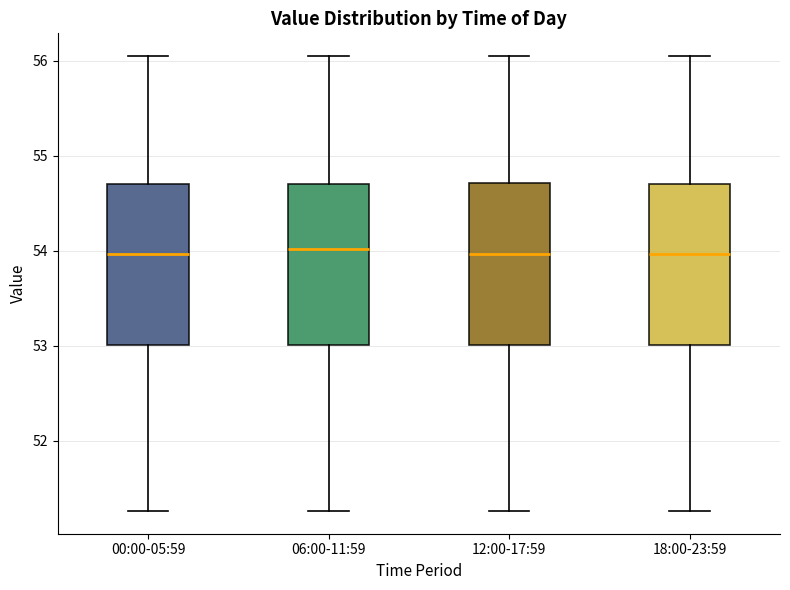

Where does the median line of the box for 12:00-17:59 sit on the y-axis? The values are not printed on the chart, so give them approximately, as read against the axis.

54.0